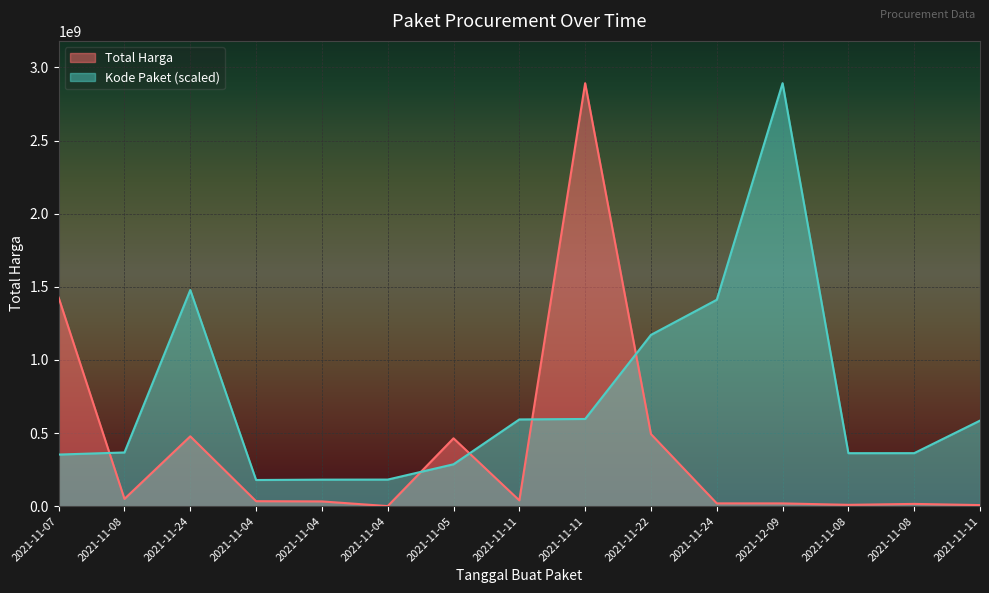

At which category is the sum across all series the highest?

2021-11-11